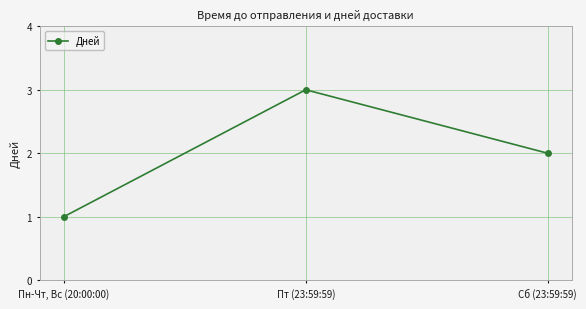

Where is the data nearest to the value 2?

Сб (23:59:59)